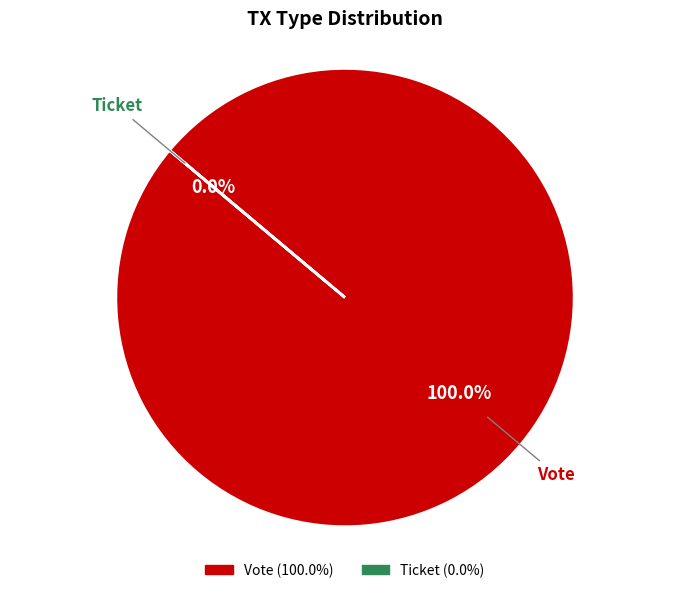

Does Vote represent more than half of the total?

Yes